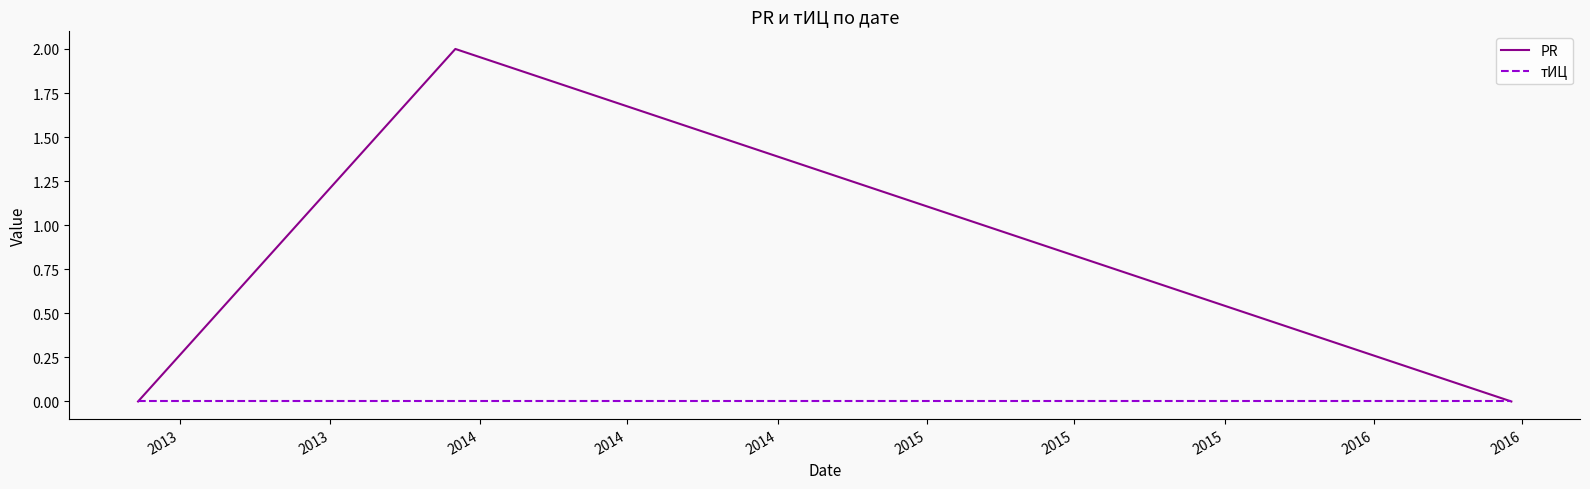

What is the greatest value displayed?

2